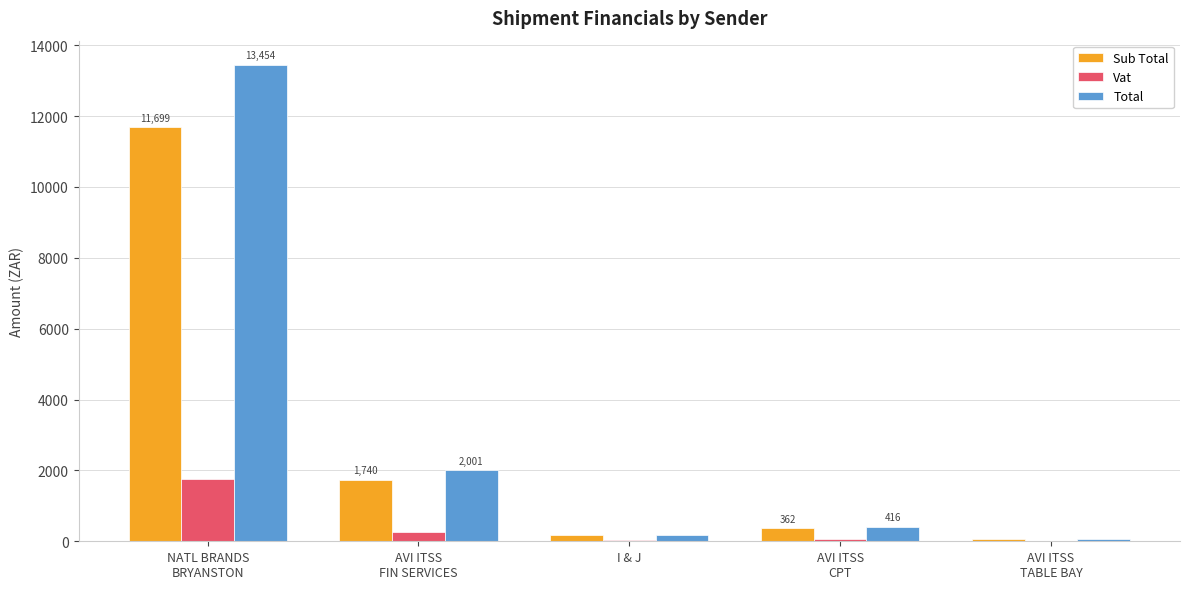

What is the maximum value for Total?

13454.2